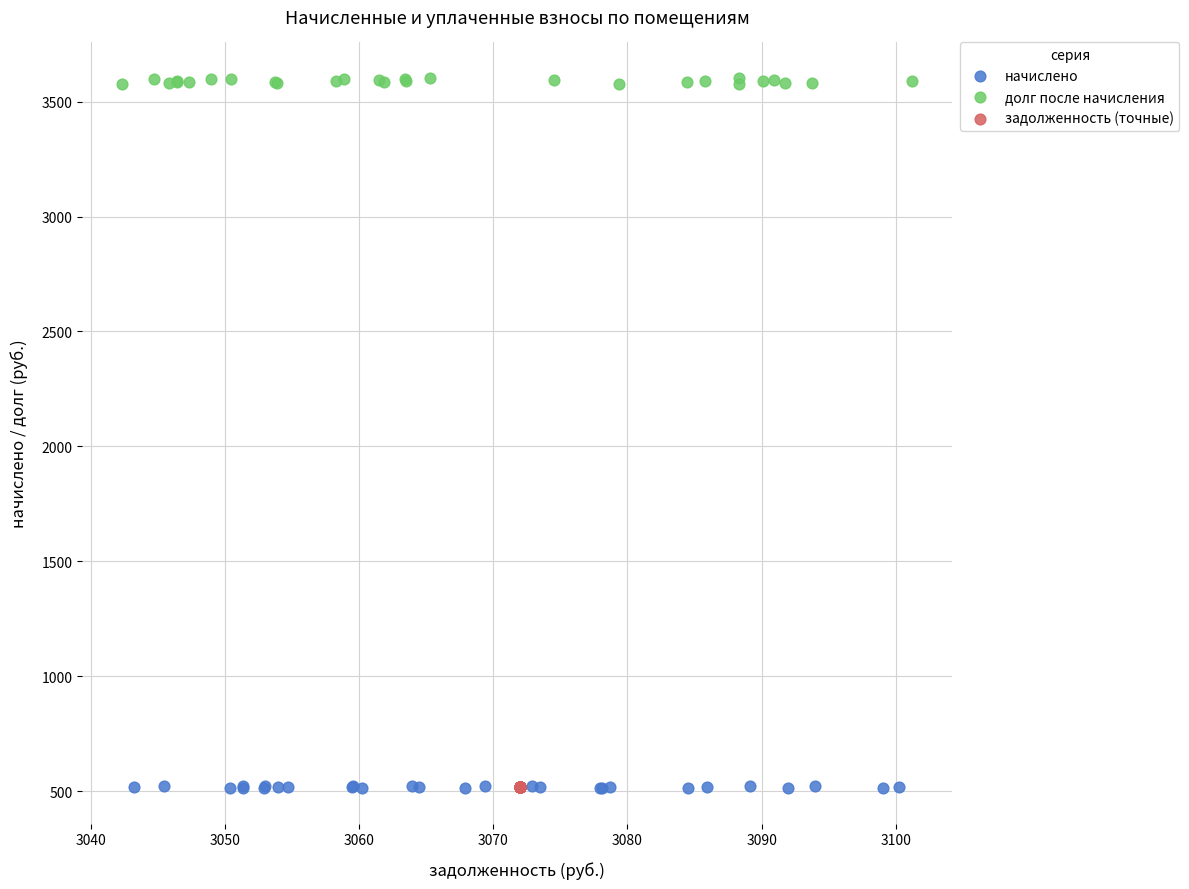

Which series reaches the maximum Y coordinate?

долг после начисления